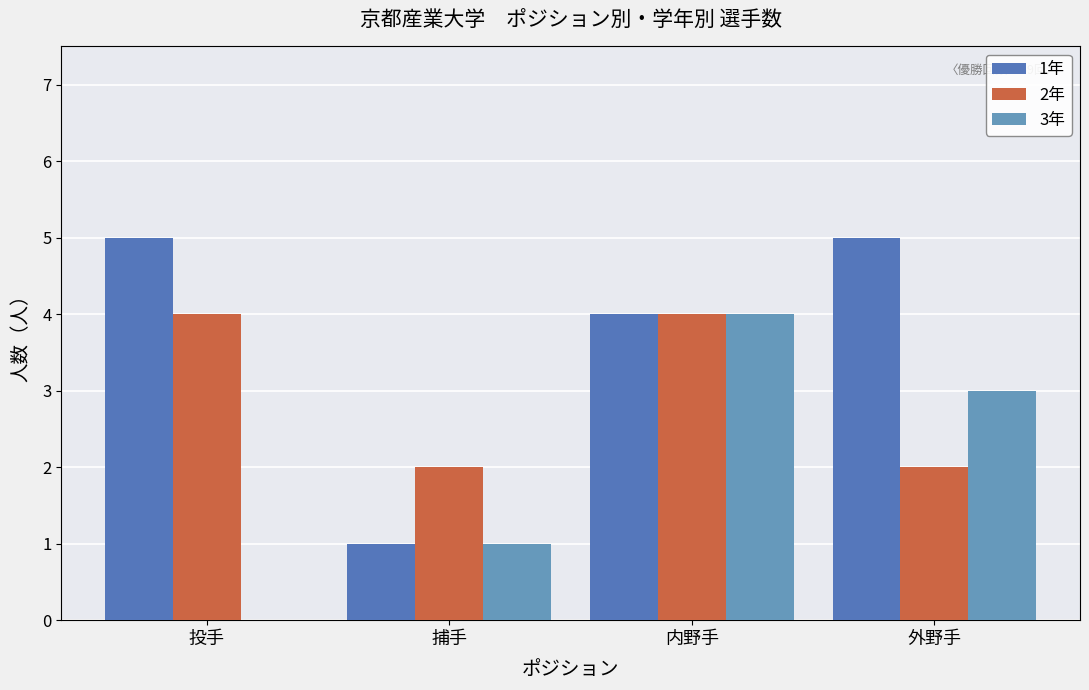

Count the number of data series in this chart.

3